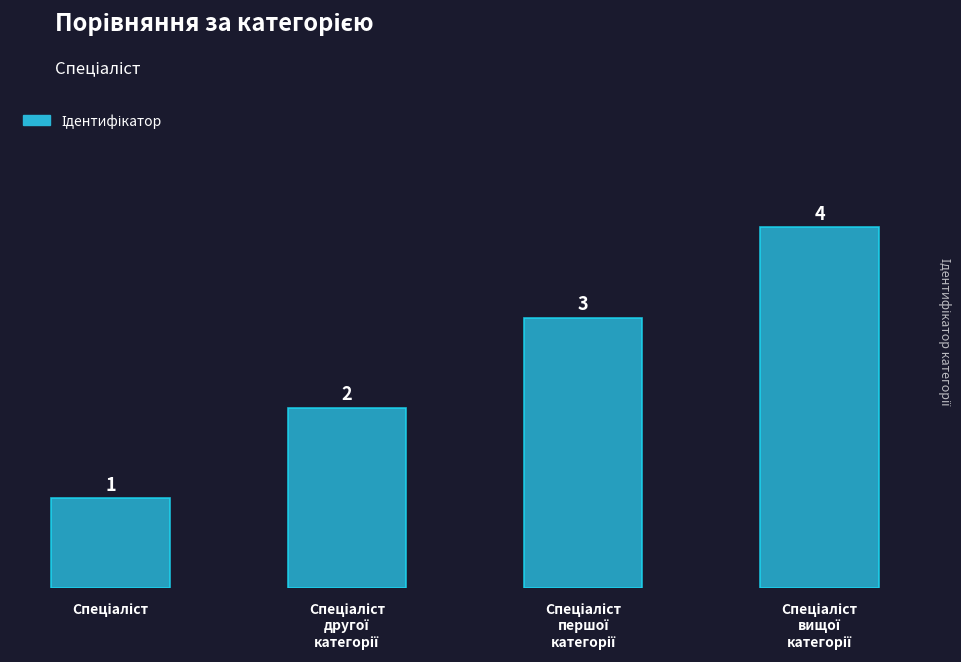

What is the value of the 1st bar from the left?

1